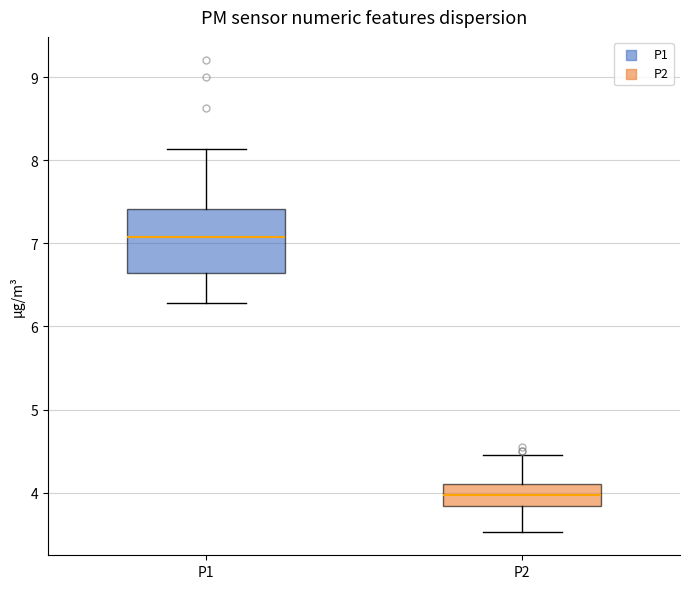

Which box has the lowest median line?

P2